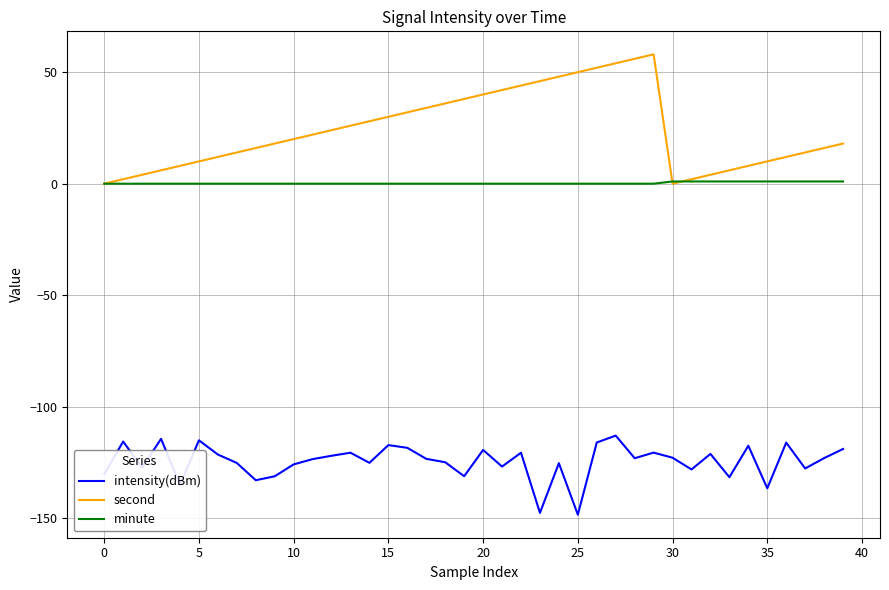

True or false: second has more than 0 interior local peaks.

True